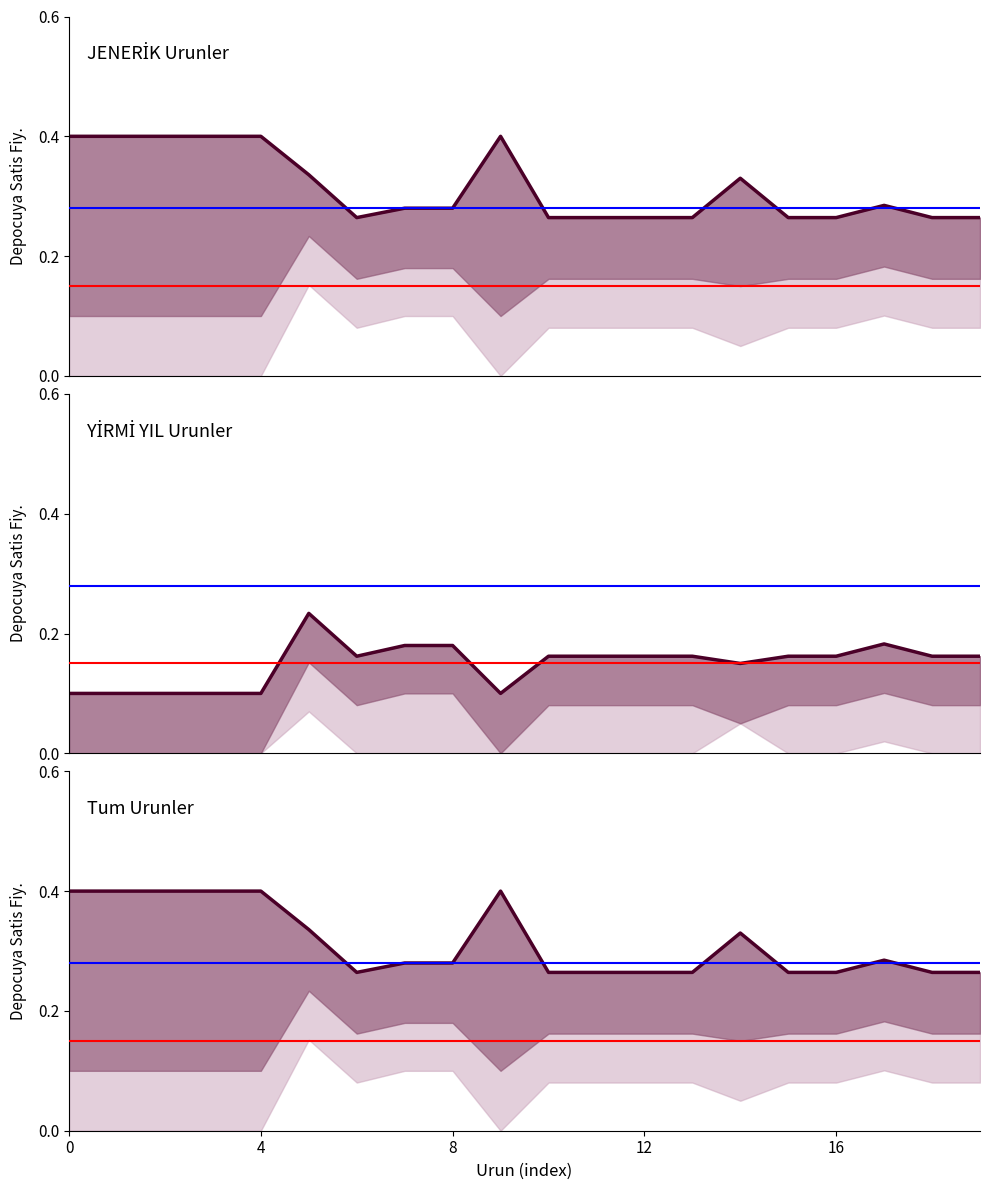

What is the lowest value of the YİRMİ YIL Urunler series?

0.1